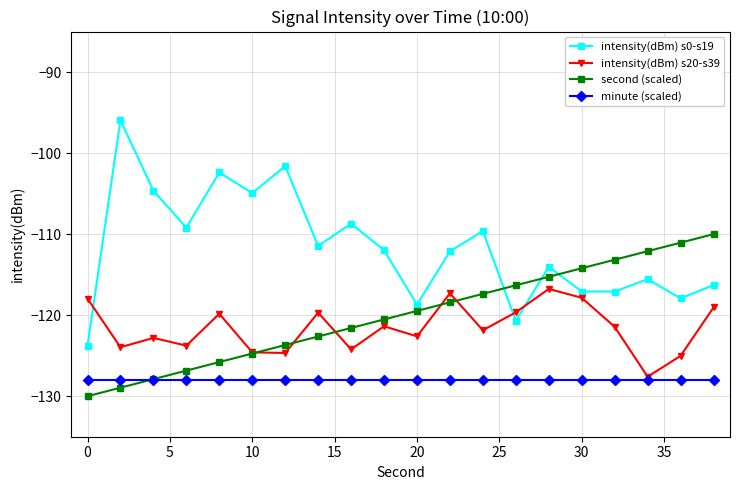

What is the smallest value displayed?

-130.0